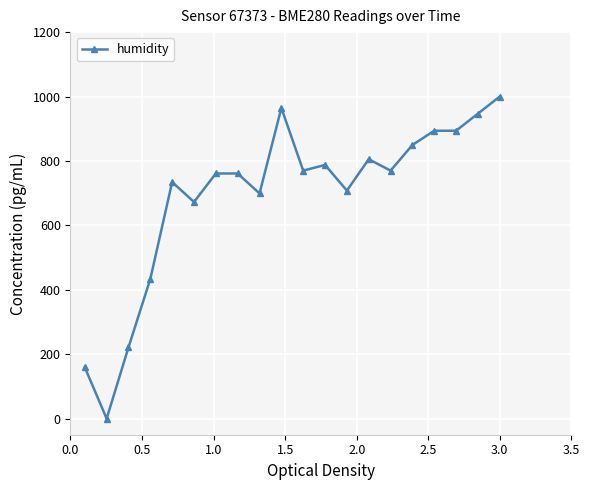

What is the maximum value shown in the chart?

1000.0